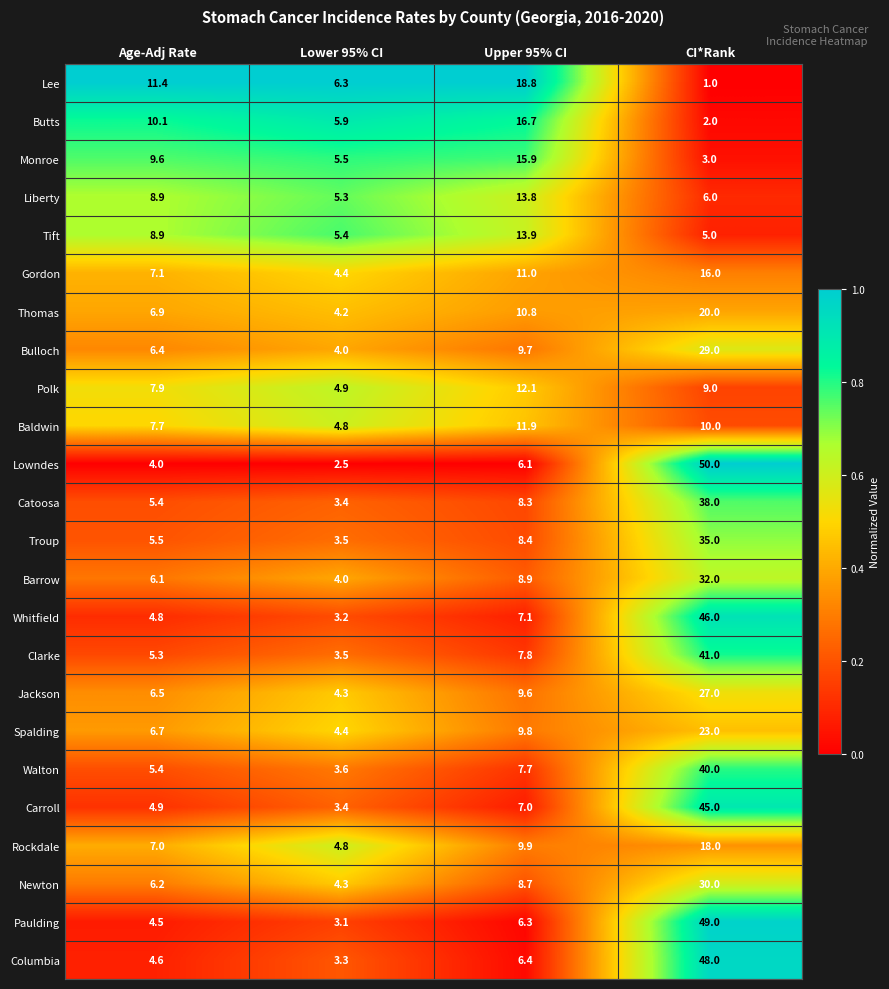

At which category is the sum across all series the highest?

CI*Rank